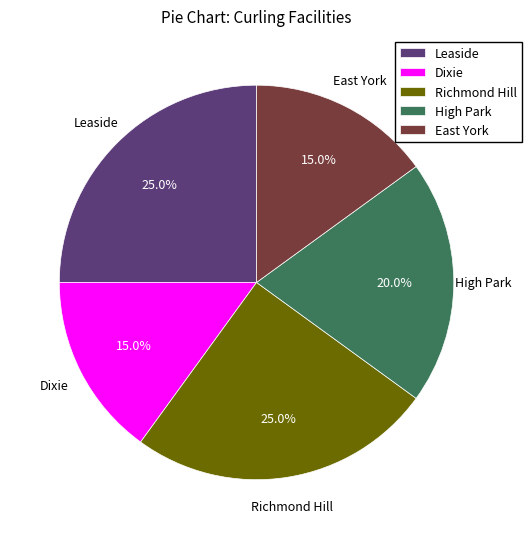

To the nearest percent, what is the combined percentage of Dixie and East York?

30%